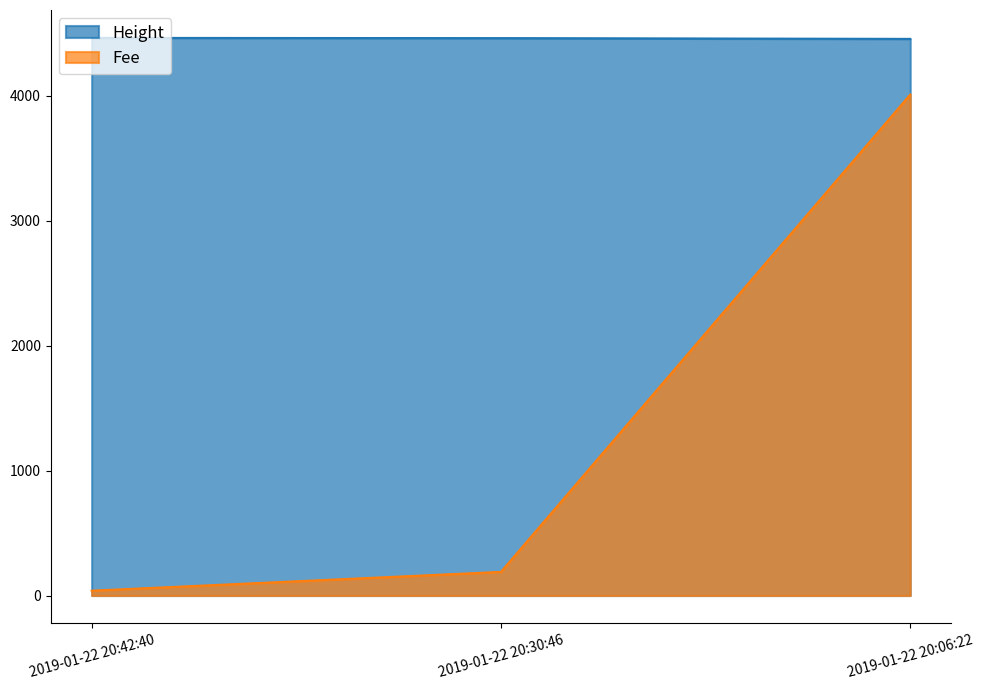

Reading right to left, transcribe all the data shown in this chart.

Height: 2019-01-22 20:06:22=4453.0	2019-01-22 20:30:46=4459.0	2019-01-22 20:42:40=4461.0
Fee: 2019-01-22 20:06:22=4007.7	2019-01-22 20:30:46=189.0	2019-01-22 20:42:40=38.6